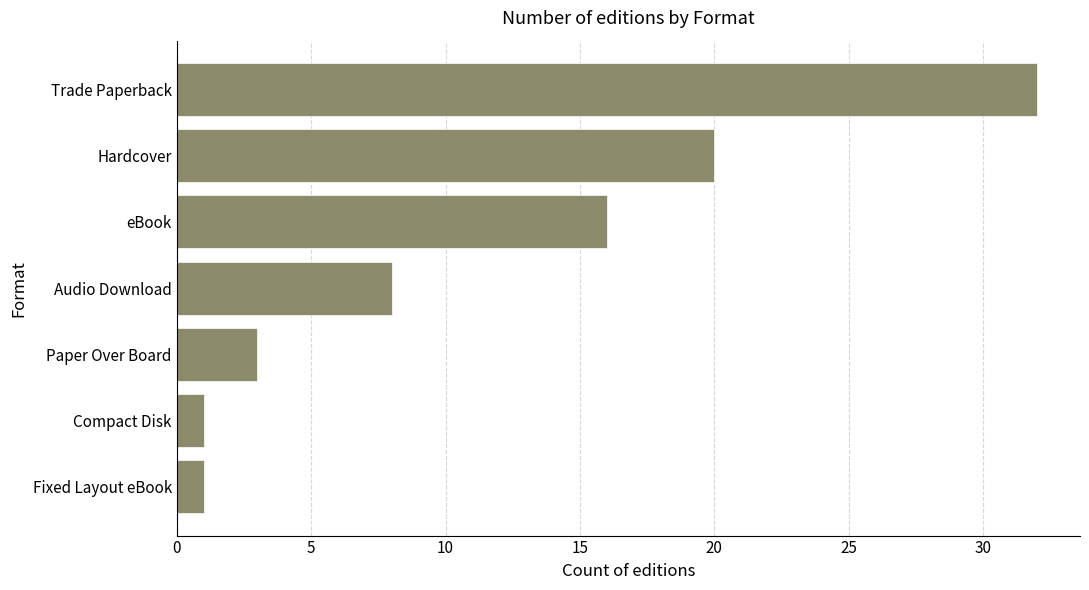

The value at eBook is 16. True or false?

True